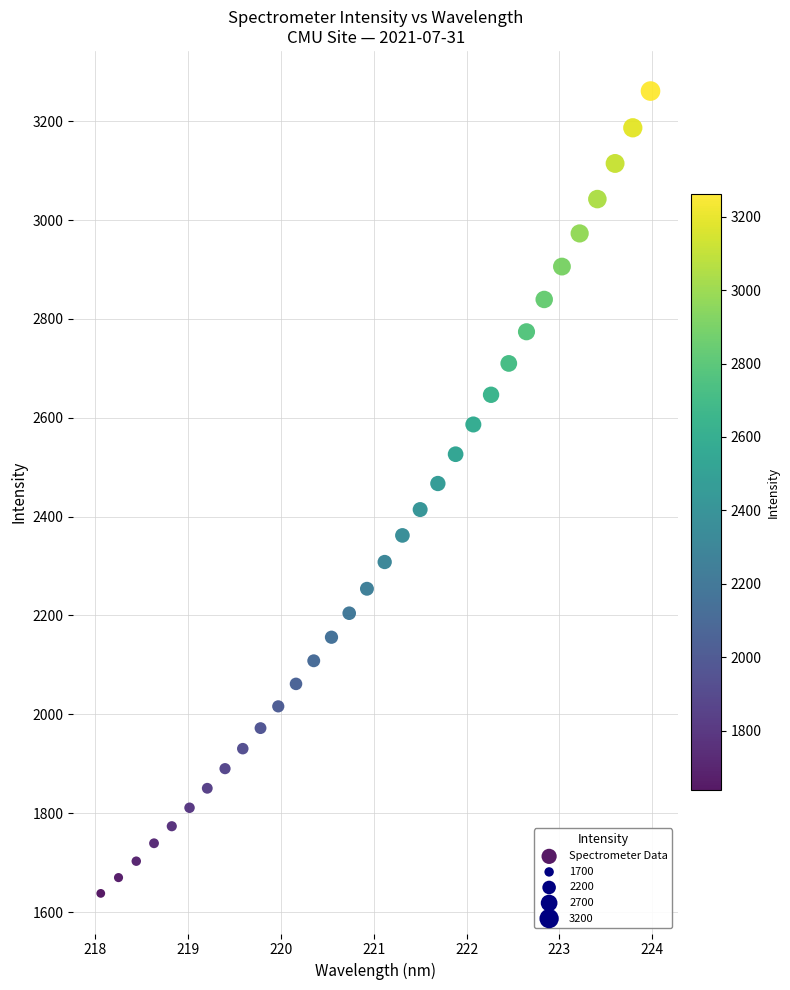

What is the range of X values (max minus min)?

5.9